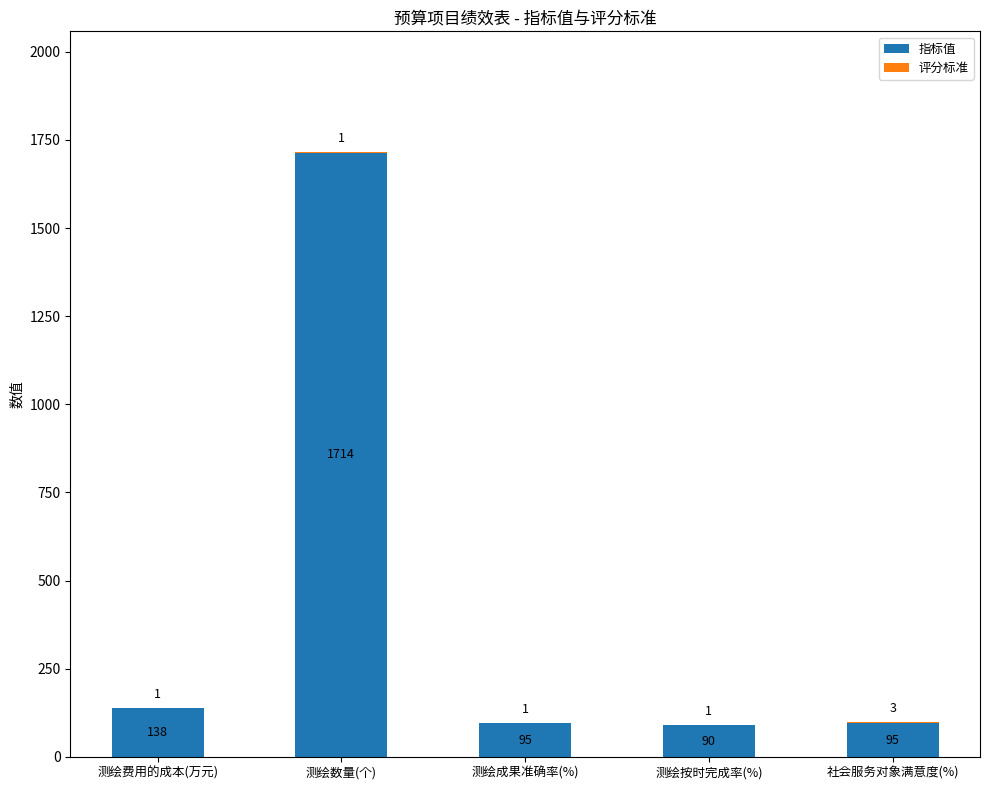

Are the bars grouped side by side (vs. stacked)?

No